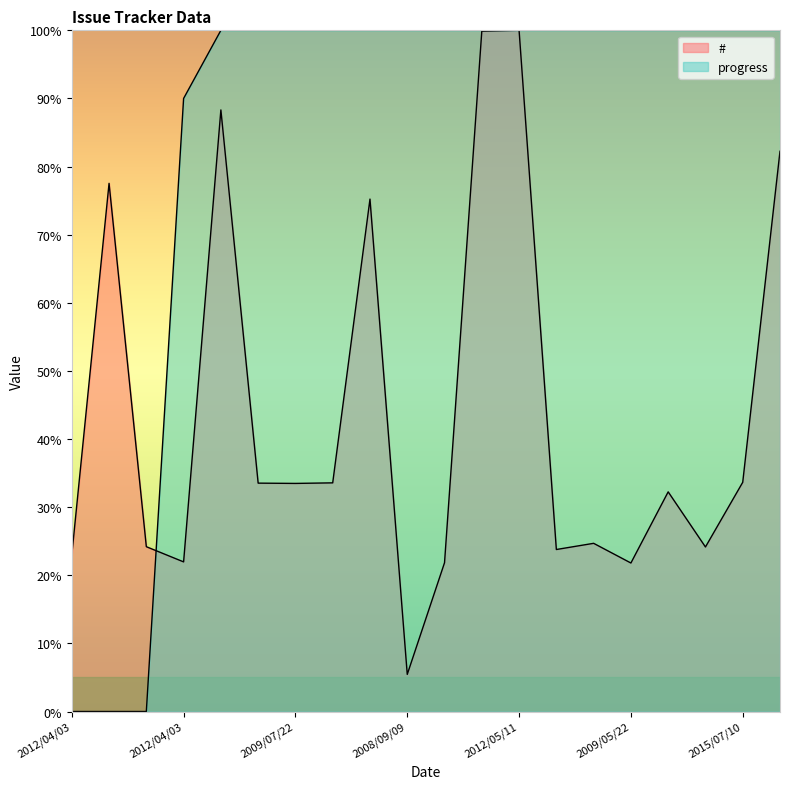

At which category does the chart reach its peak across all series?

2012/05/11